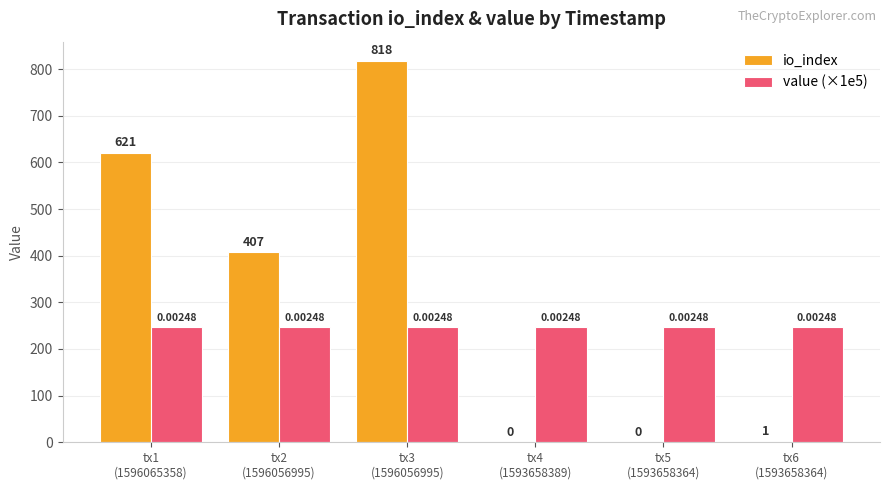

The value of value (×1e5) at tx4
(1593658389) is 118.2. True or false?

False